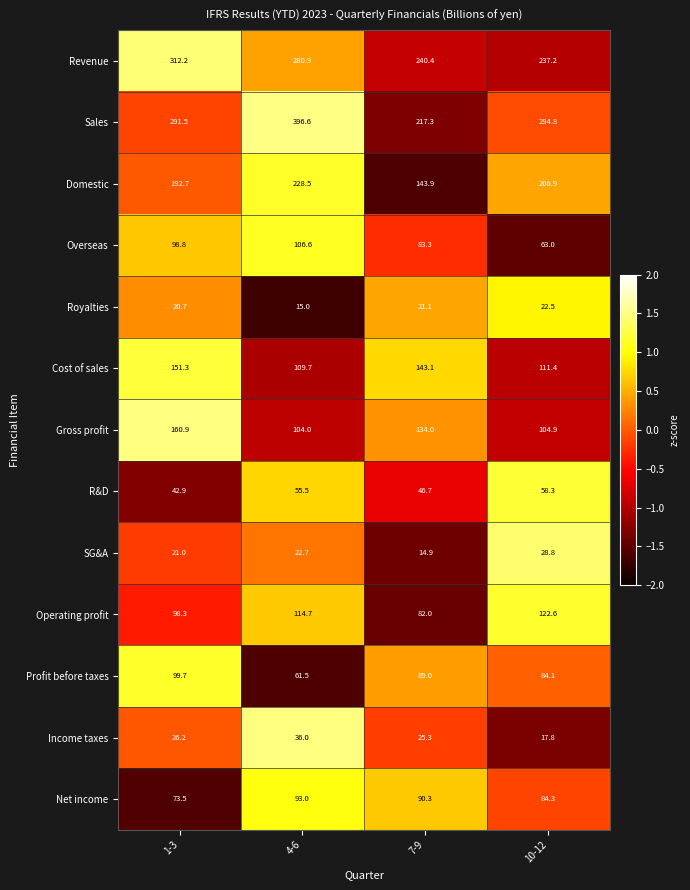

Between 7-9 and 10-12, which series saw the biggest shift?

Sales